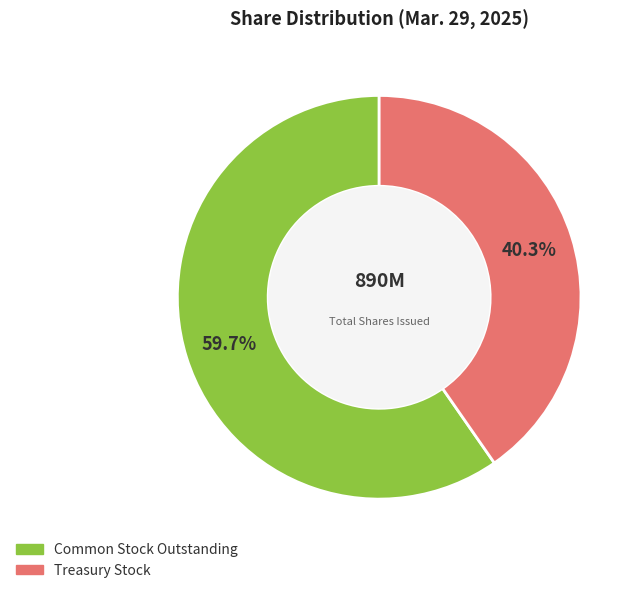

Is there any slice that represents more than half of the pie?

Yes